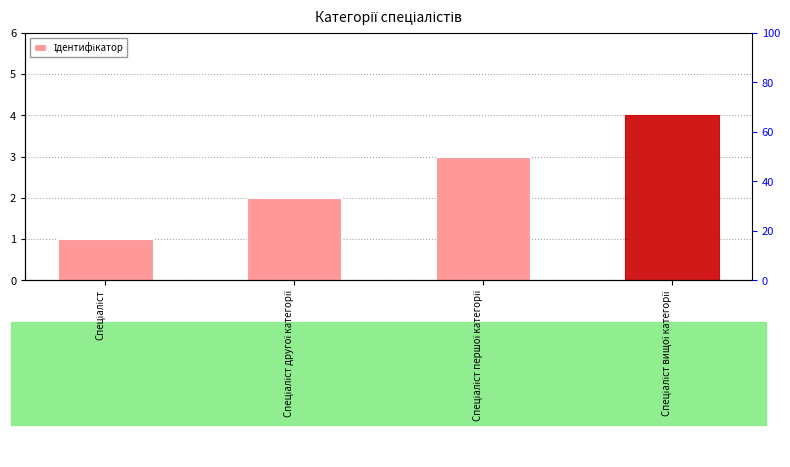

Reading right to left, what are all the values shown in this chart?

Спеціаліст вищої категорії=4	Спеціаліст першої категорії=3	Спеціаліст другої категорії=2	Спеціаліст=1